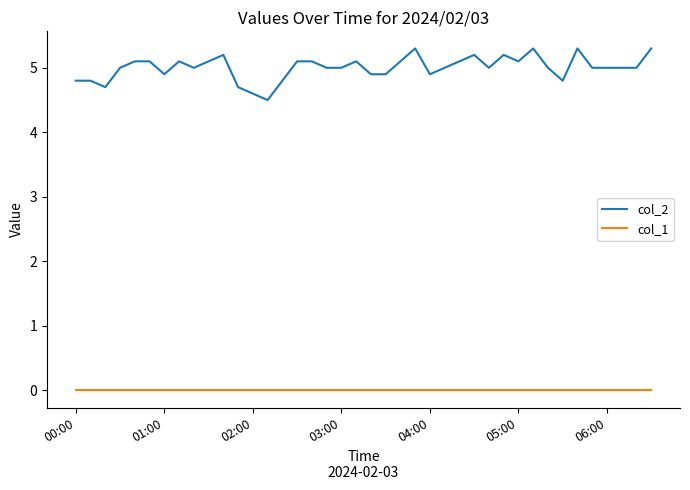

Which series has the largest total across all categories?

col_2